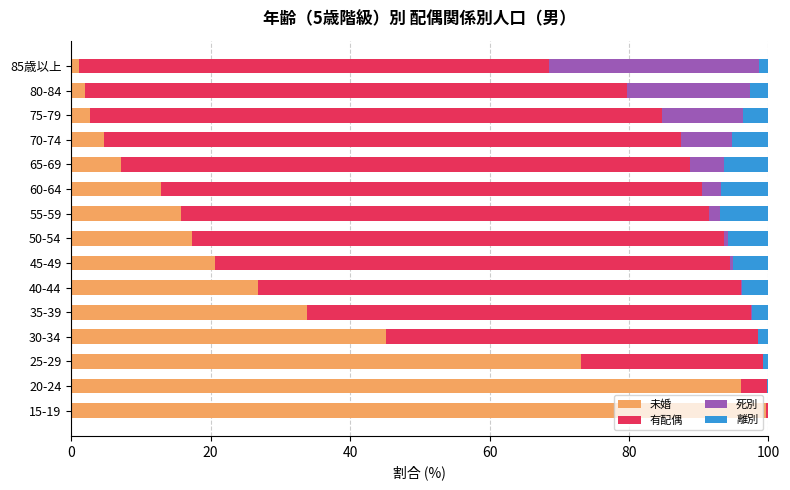

At which label does 未婚 reach its peak?

15-19